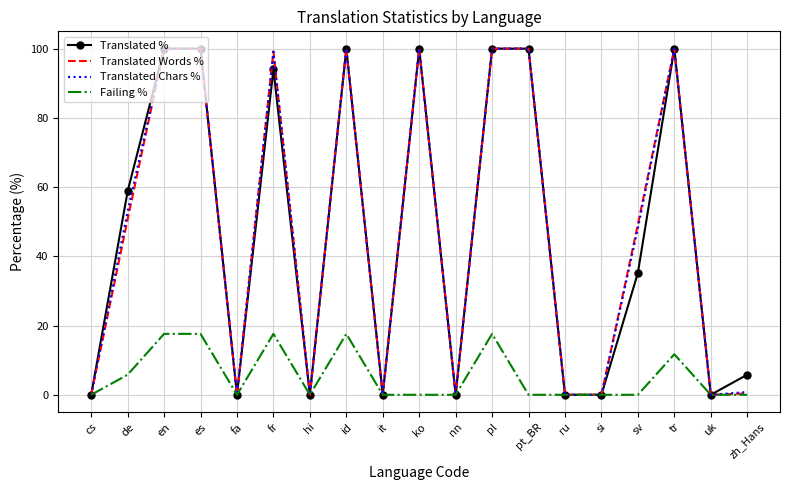

What is the approximate value of Translated Words % at pt_BR?

100.0